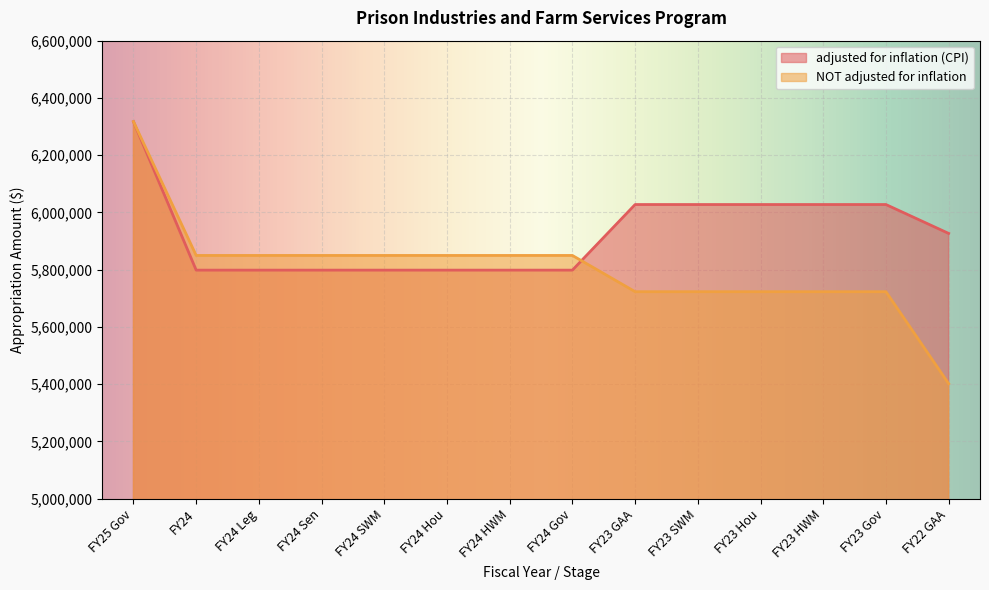

Reading right to left, extract all data points from this chart.

adjusted for inflation (CPI): 5926742	6027612	6027612	6027612	6027612	6027612	5798499	5798498	5798498	5798499	5798499	5798498	5798498	6317247
NOT adjusted for inflation: 5401897	5723197	5723197	5723197	5723197	5723197	5849760	5849759	5849759	5849760	5849760	5849759	5849759	6317247